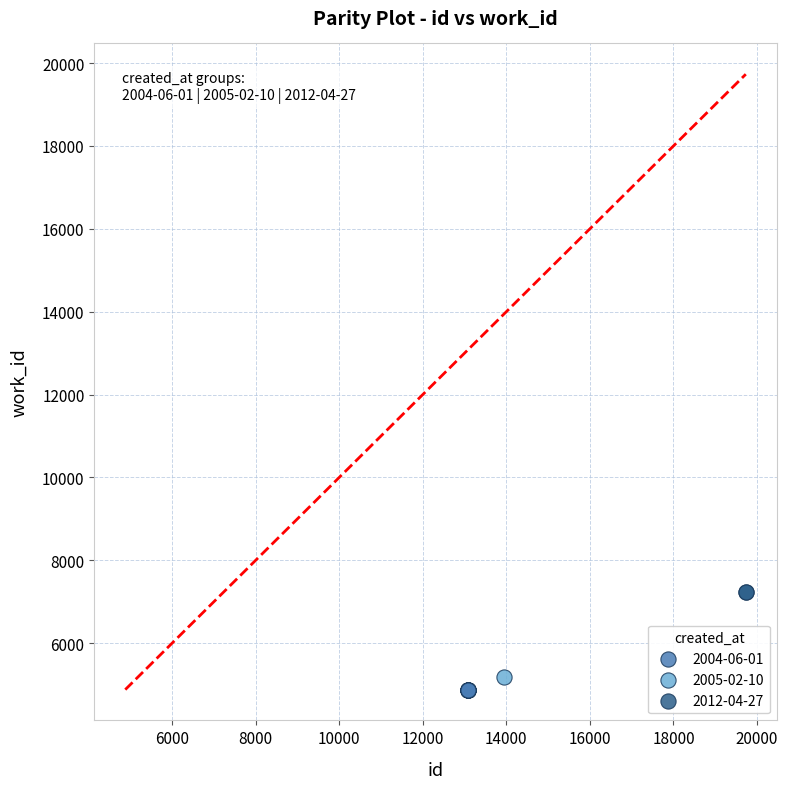

What are all the series names shown in the legend?

2004-06-01, 2005-02-10, 2012-04-27